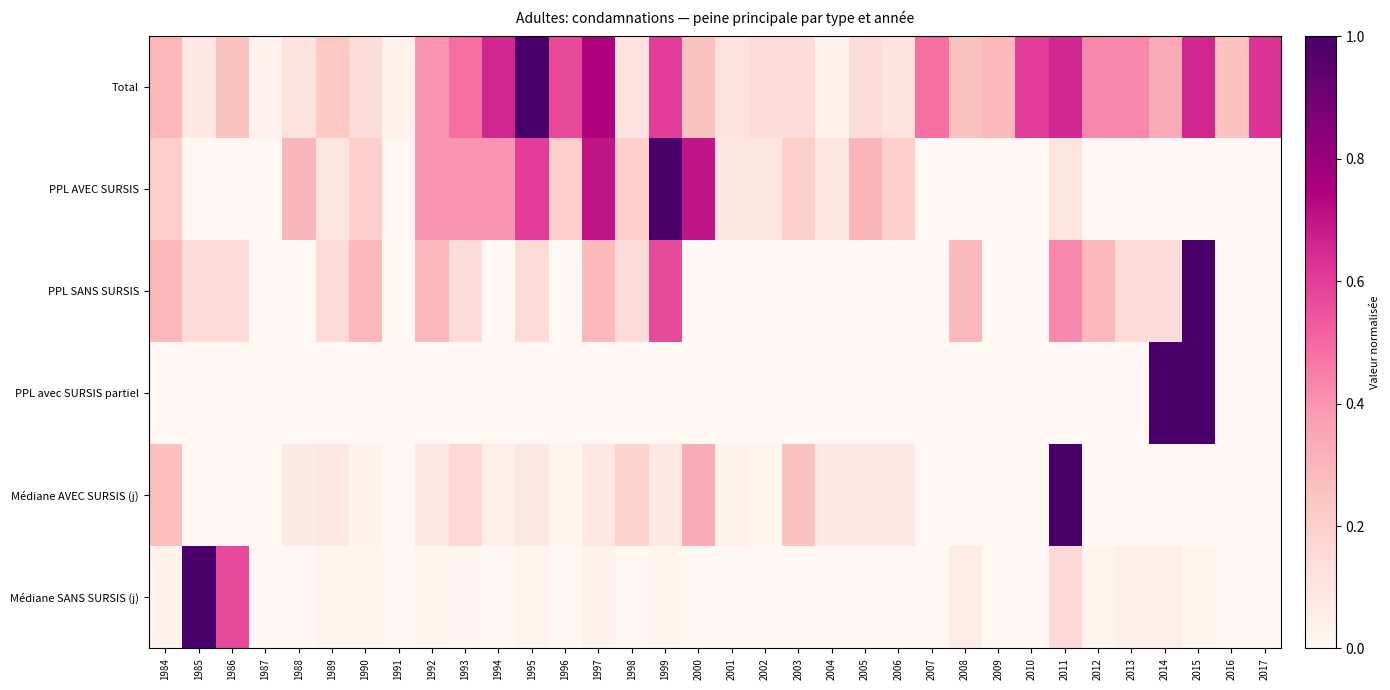

At 1985, list the series in order from largest to smallest.

Médiane SANS SURSIS (j), PPL SANS SURSIS, Total, PPL AVEC SURSIS, PPL avec SURSIS partiel, Médiane AVEC SURSIS (j)